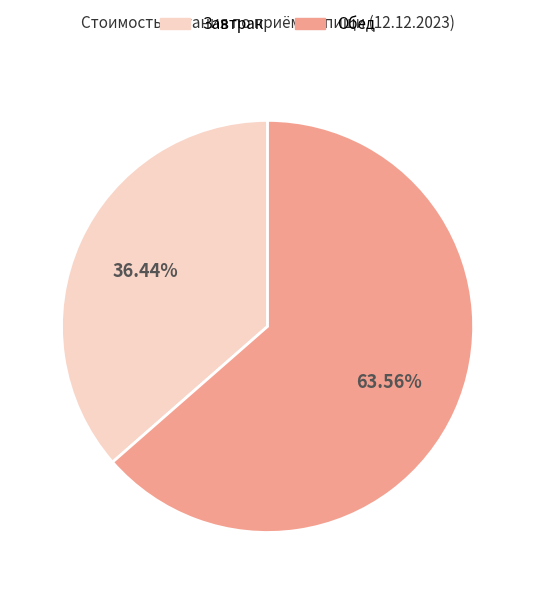

Which slice is the largest?

Обед